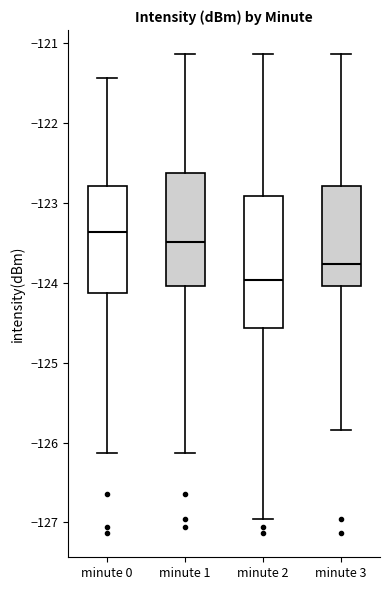

Reading left to right, read every box against the y-axis: the position of its median line, the range the box covers, and the ends of its whiskers. The values are not printed on the chart, so give them approximately, as read against the axis.

minute 0: median -123.4, box -124.1 to -122.8, whiskers -126.1 to -121.4
minute 1: median -123.5, box -124.0 to -122.6, whiskers -126.1 to -121.1
minute 2: median -124.0, box -124.6 to -122.9, whiskers -127.0 to -121.1
minute 3: median -123.8, box -124.0 to -122.8, whiskers -125.8 to -121.1